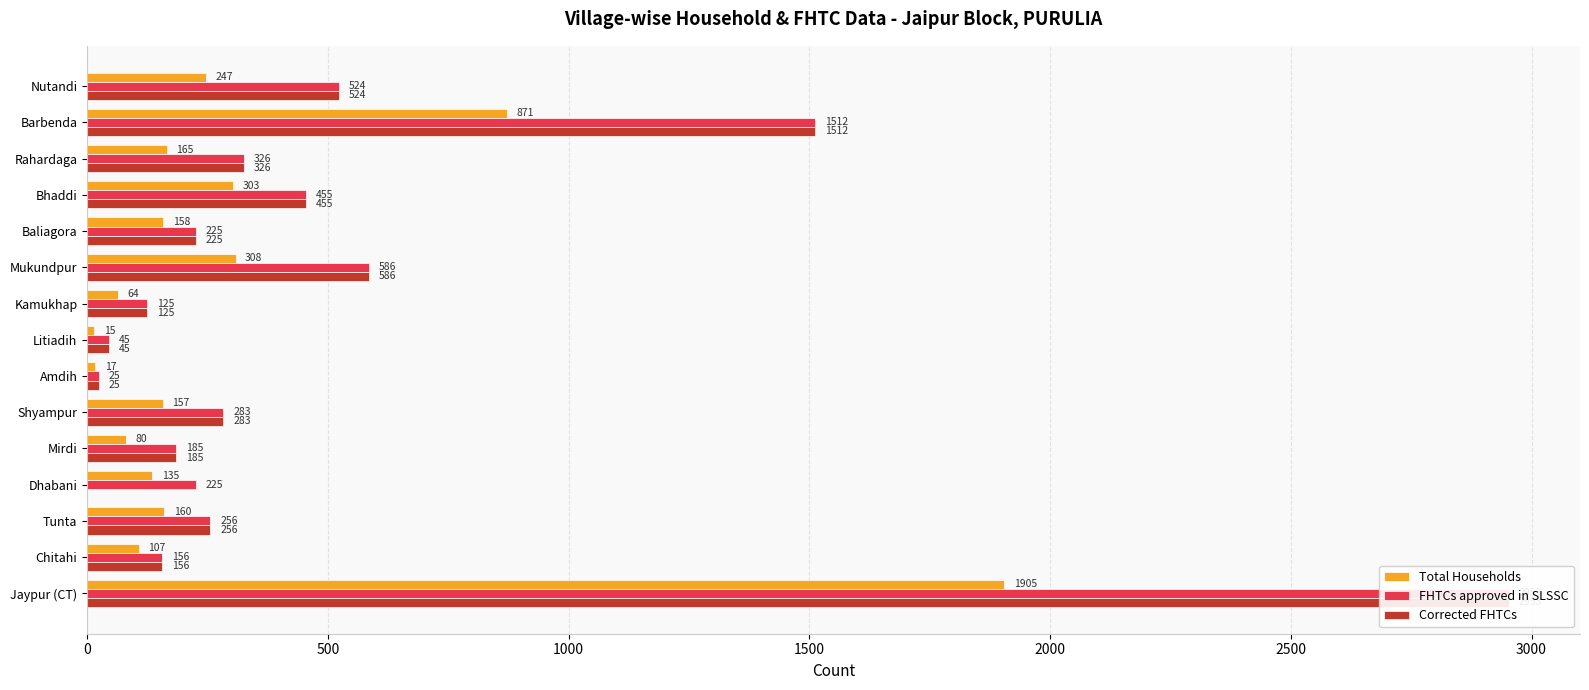

Read the Total Households value at Mukundpur, to the nearest 50.

300